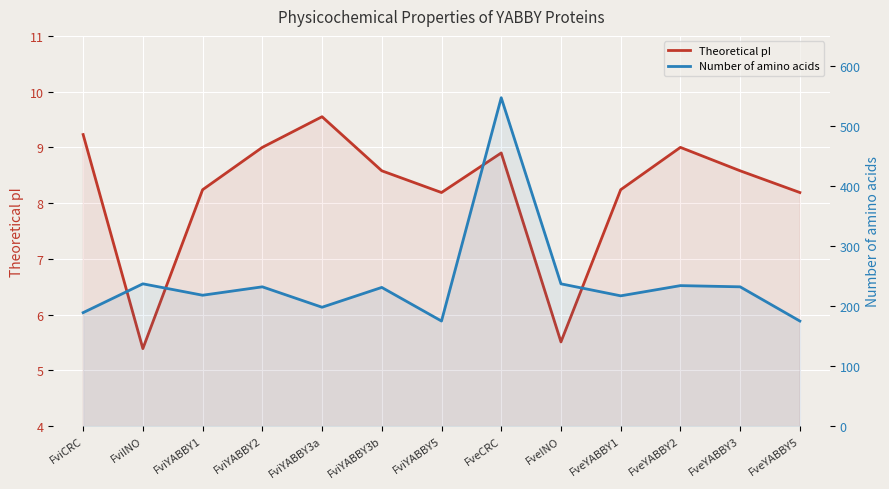

Is the value of Number of amino acids at FviINO greater than the value of Theoretical pI at FveINO?

Yes